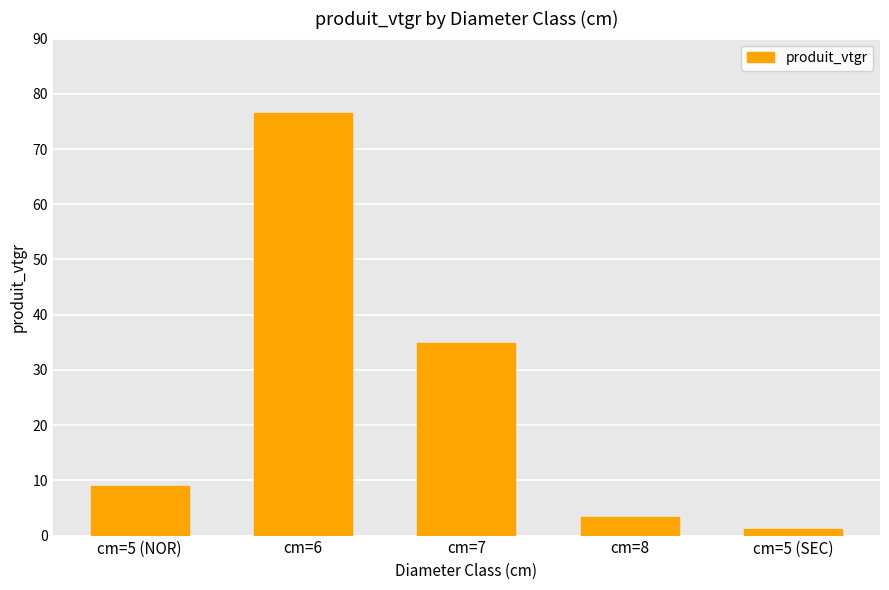

Rank the categories by value from lowest to highest.

cm=5 (SEC), cm=8, cm=5 (NOR), cm=7, cm=6